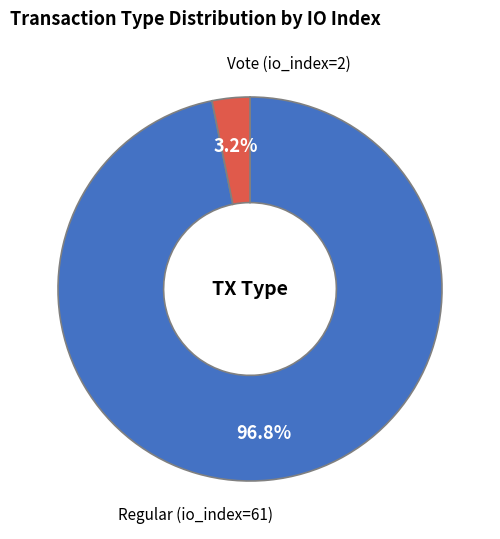

Does any single category account for the majority?

Yes